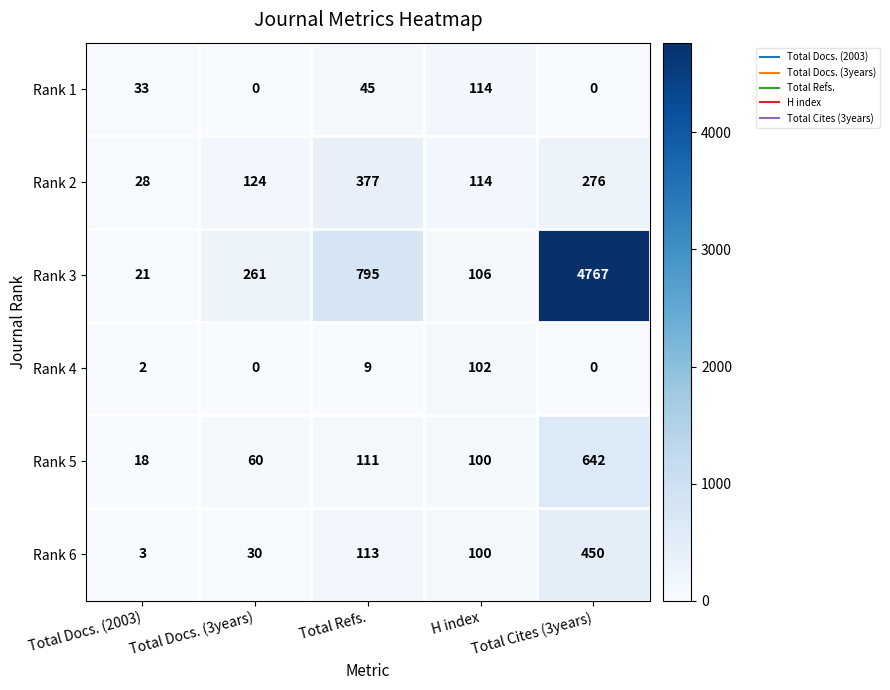

Between Total Docs. (3years) and H index, which series saw the biggest shift?

Rank 3